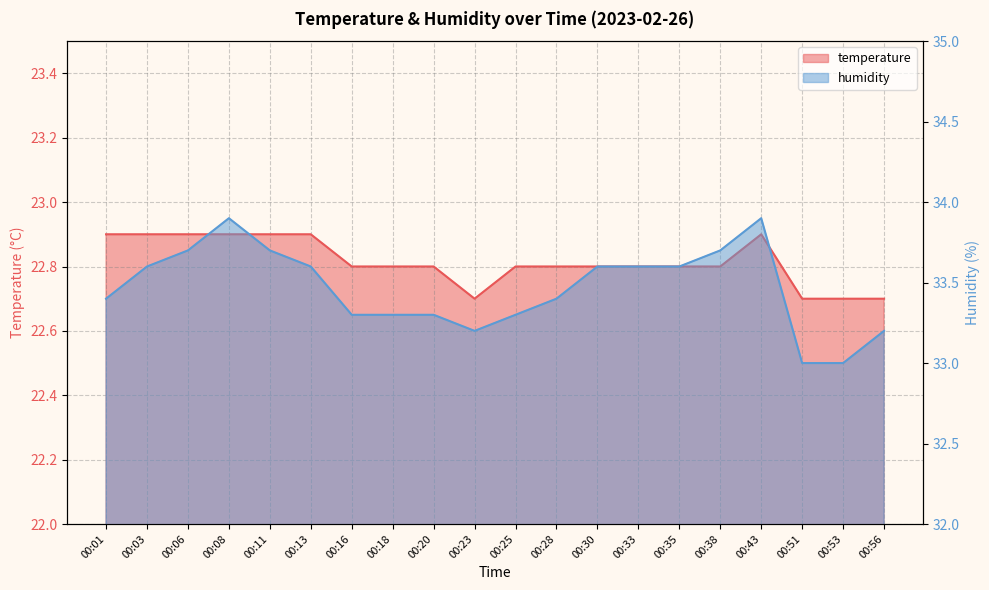

At how many categories does at least one series exceed 33?

18